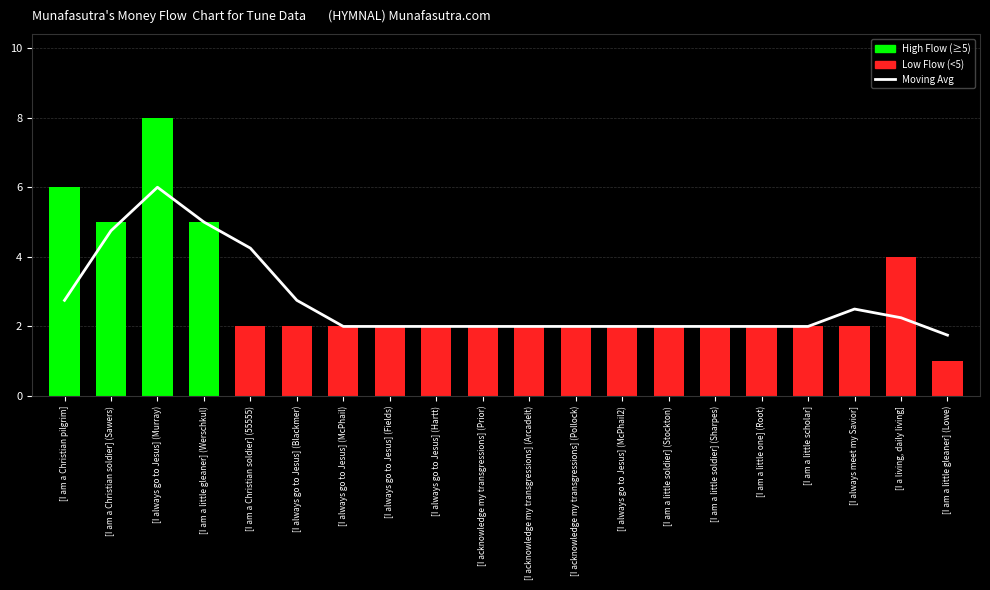

What is the maximum value for Moving Average?

6.0